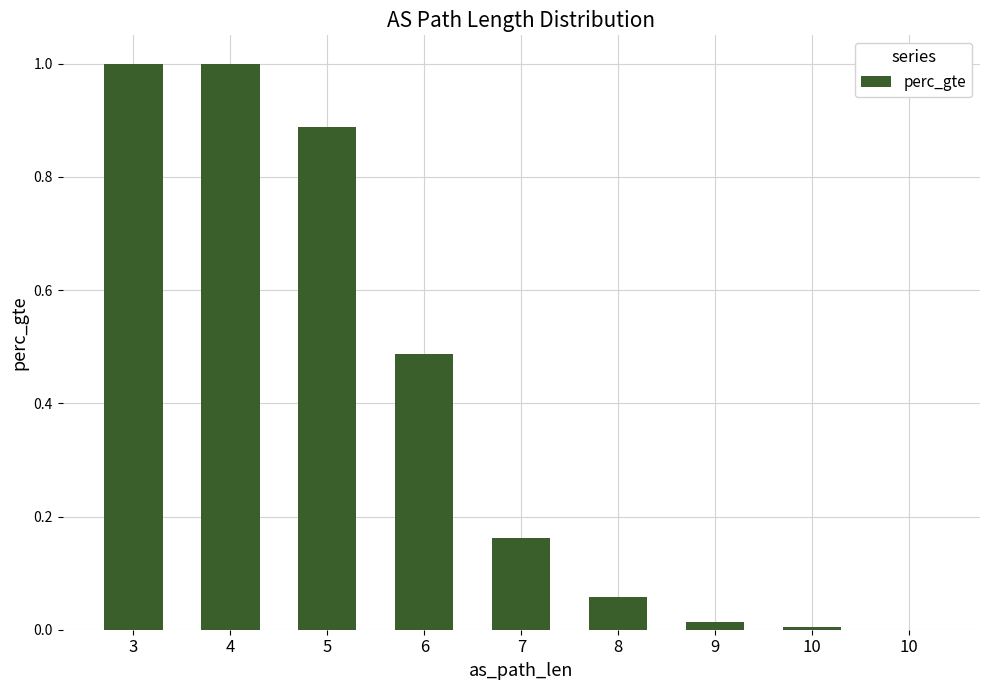

Rank the categories by value from lowest to highest.

10, 10, 9, 8, 7, 6, 5, 4, 3